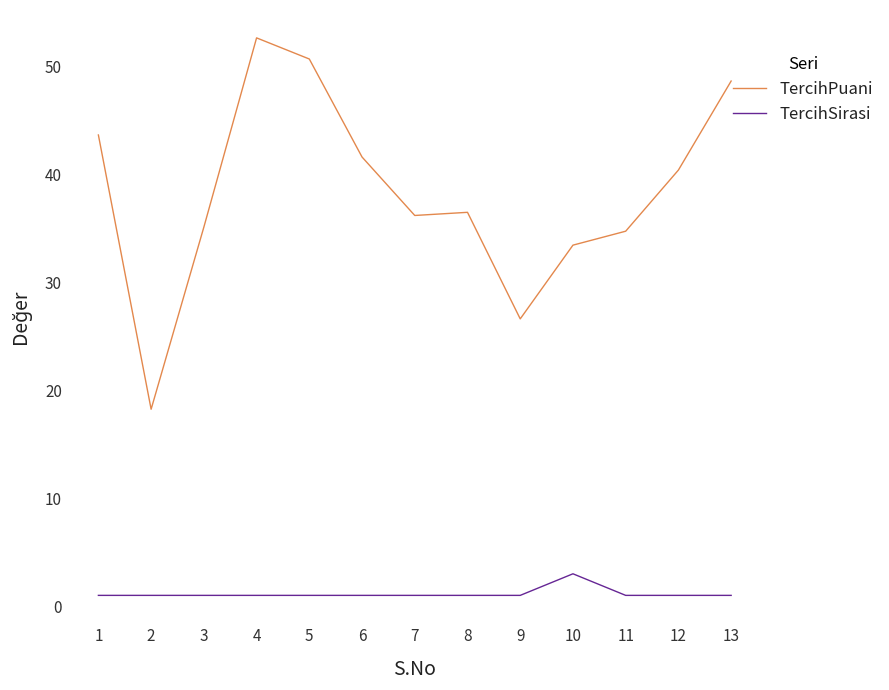

How many lines are shown in the chart?

2